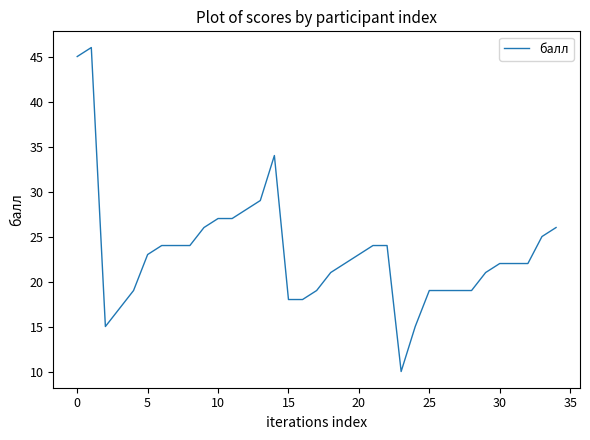

True or false: the data has more than 1 interior local peaks.

True